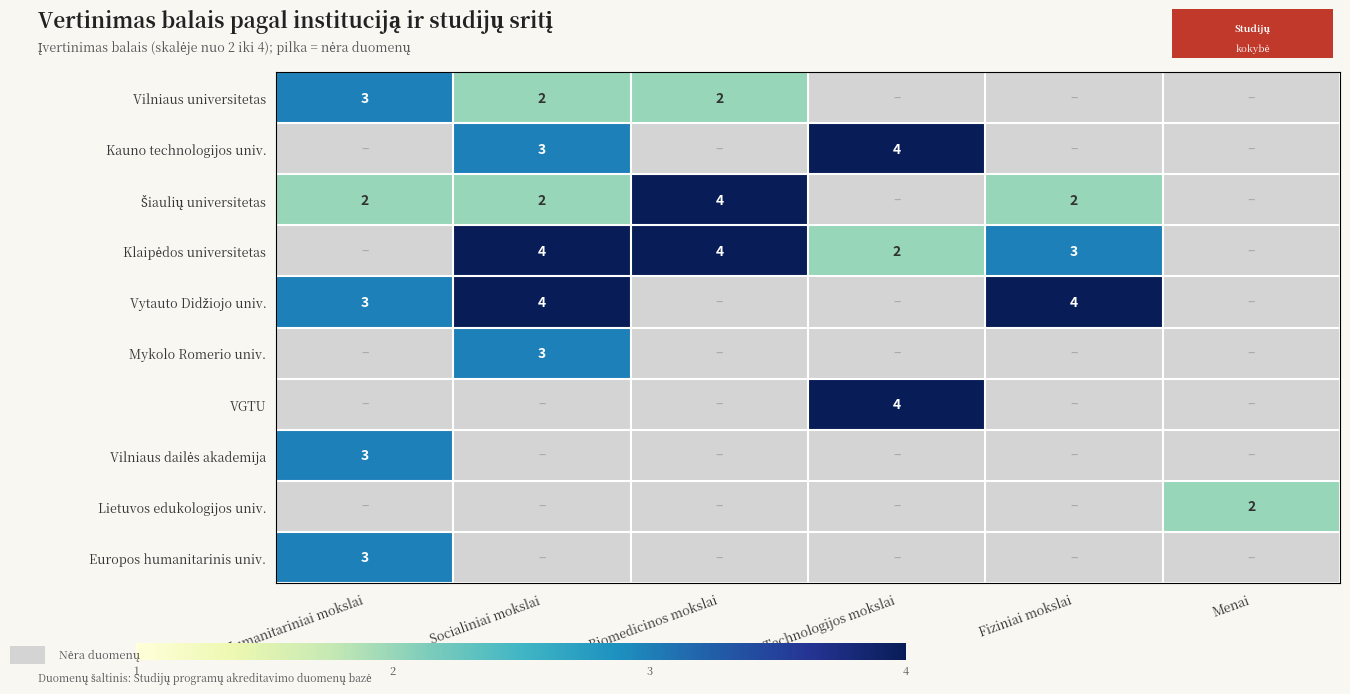

The Mykolo Romerio univ. series shows 3 at Socialiniai mokslai. True or false?

True